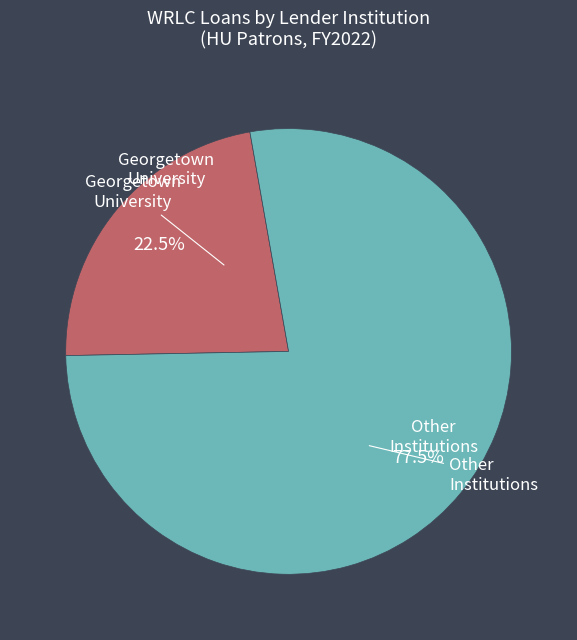

Is there a majority slice in this chart?

Yes